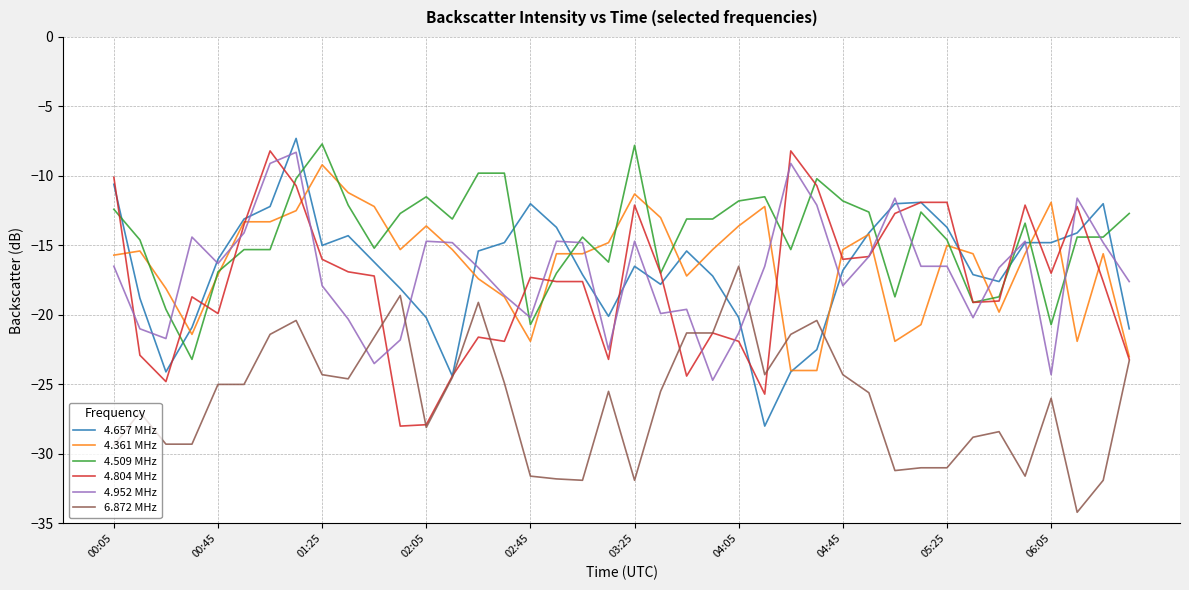

What is the greatest value displayed?

-7.3